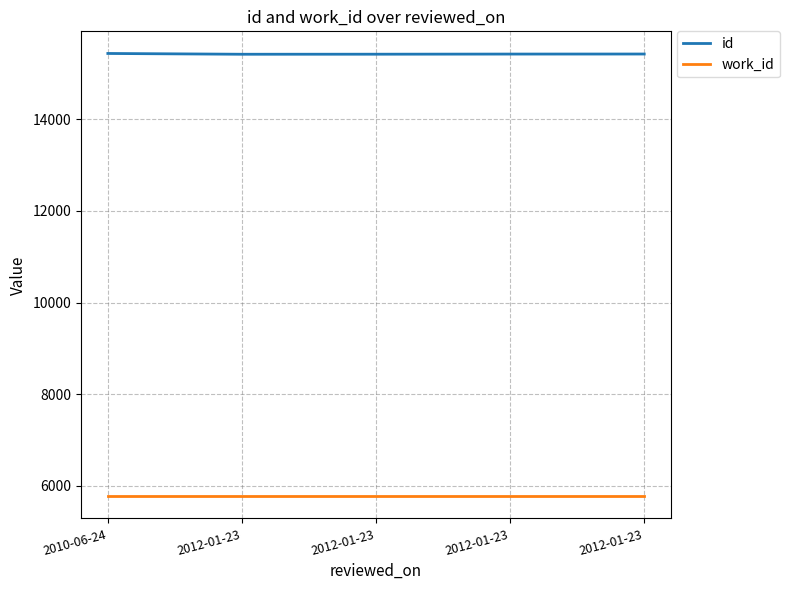

Where does the id series first go above 15418?

2010-06-24